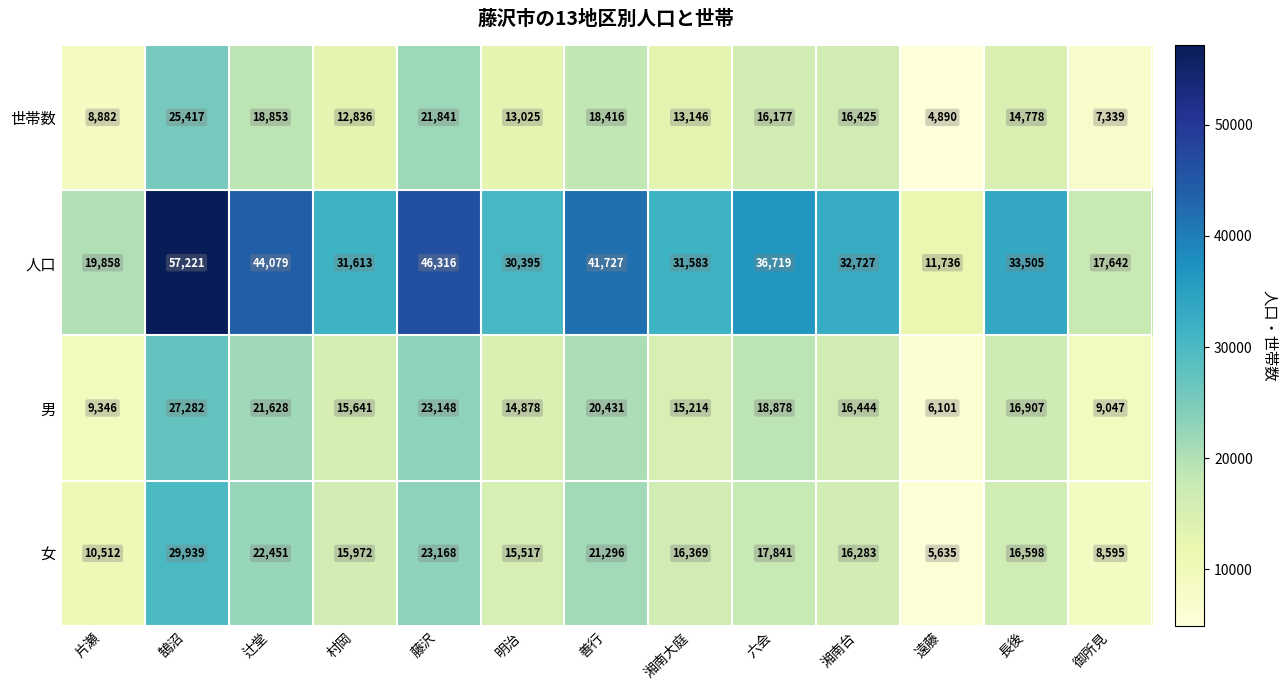

What is the minimum value shown in the chart?

4890